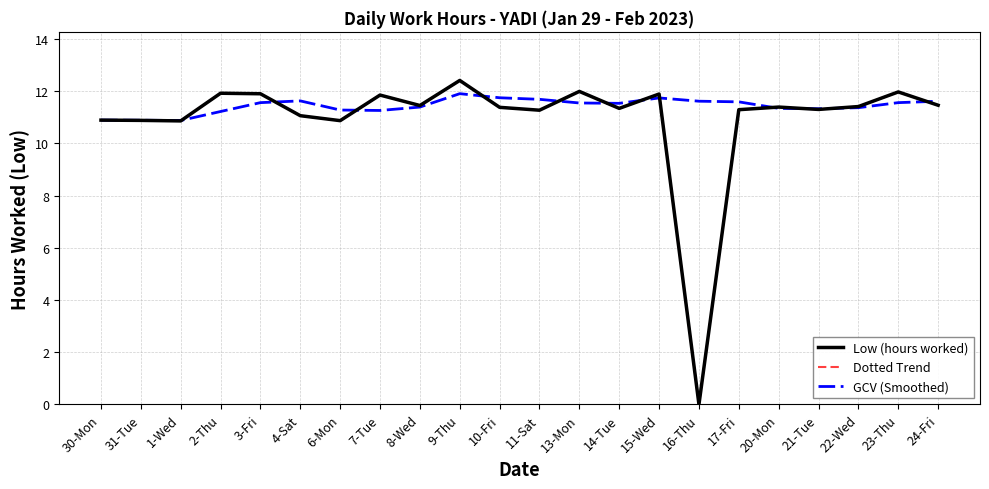

Does the chart have visible grid lines?

Yes